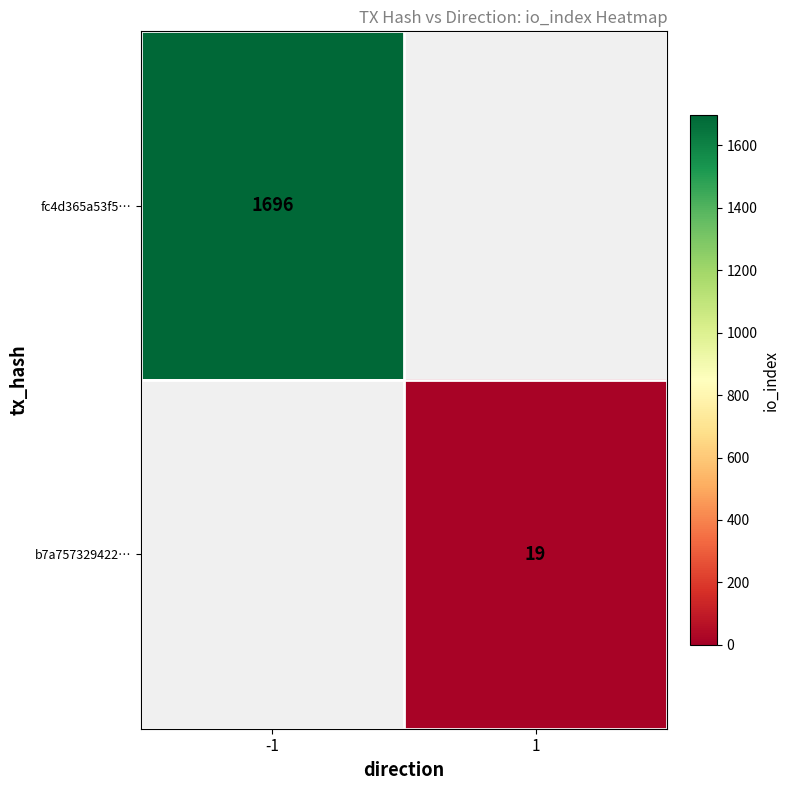

At which category does the chart reach its minimum across all series?

1